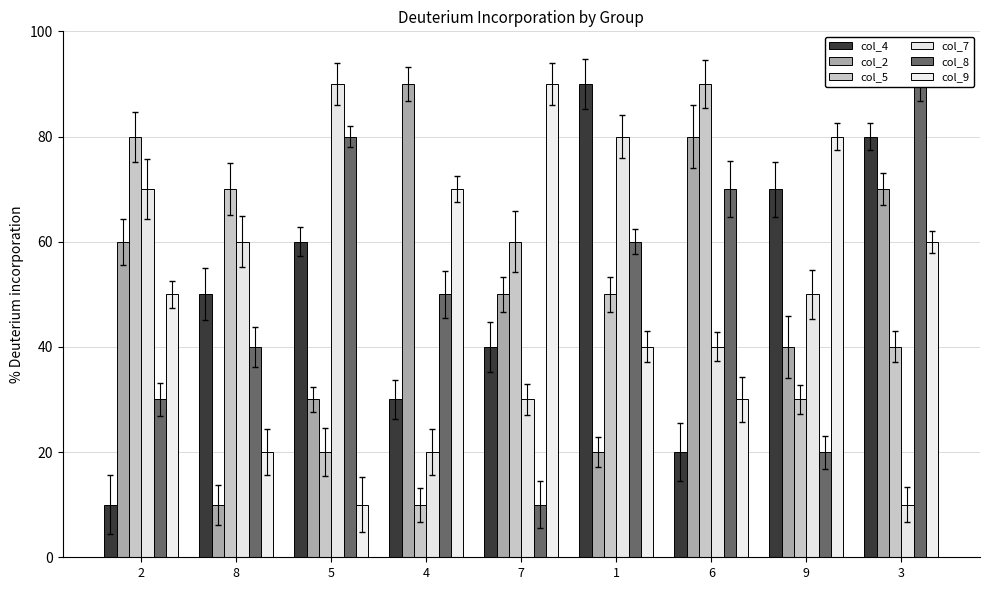

Is it true that col_2 equals 13 at 1?

False